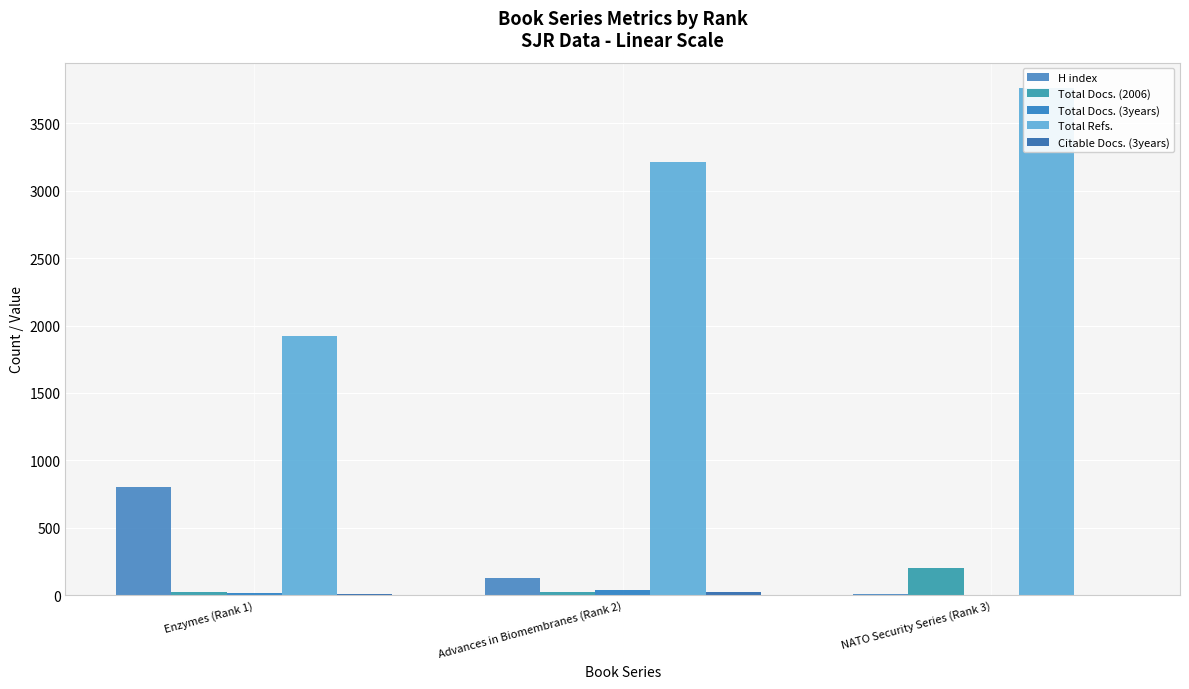

What are all the series names shown in the legend?

H index, Total Docs. (2006), Total Docs. (3years), Total Refs., Citable Docs. (3years)